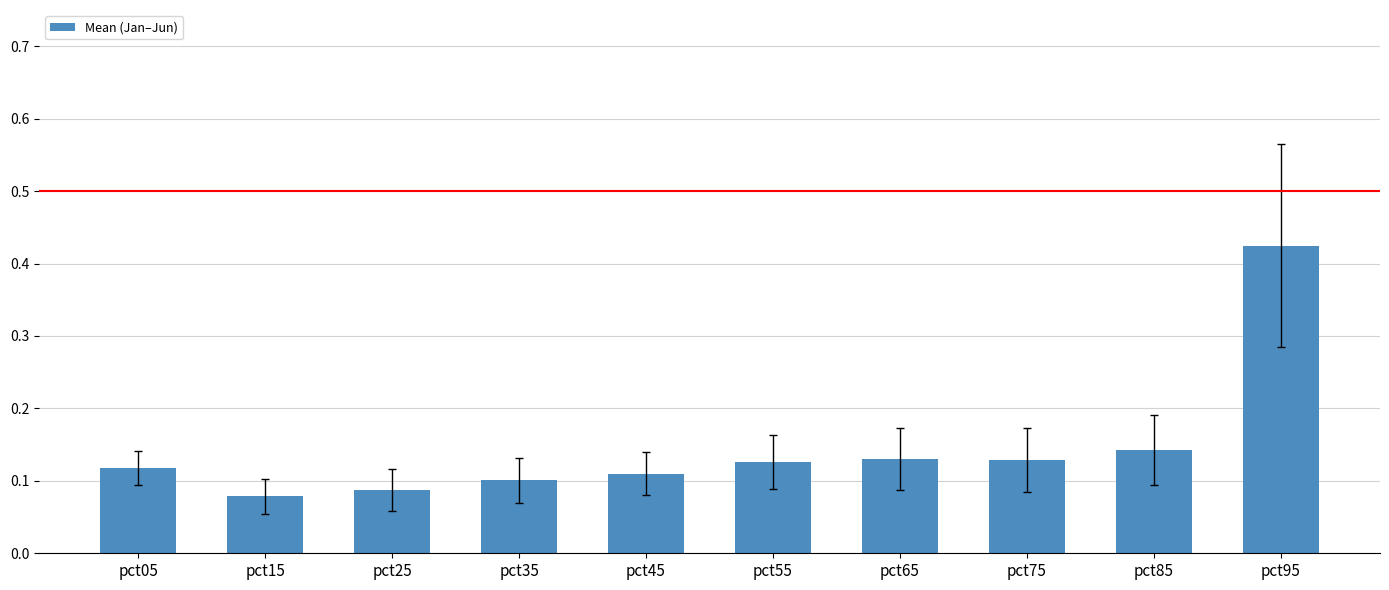

Count the number of categories in the chart.

10